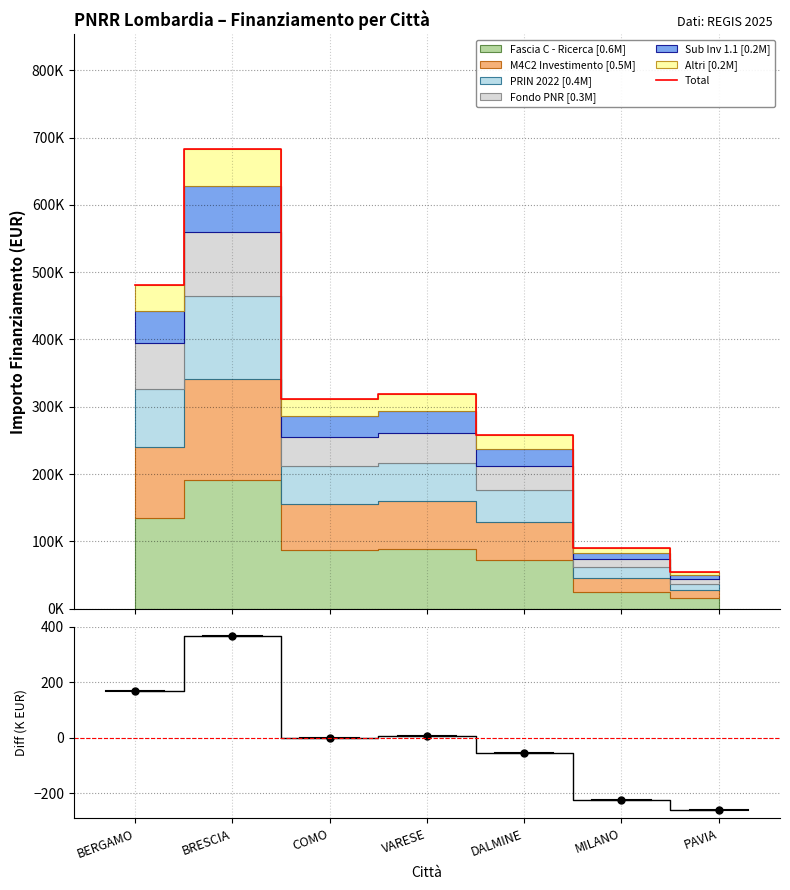

Is the value of Diff from mean at COMO greater than the value of Total at DALMINE?

No